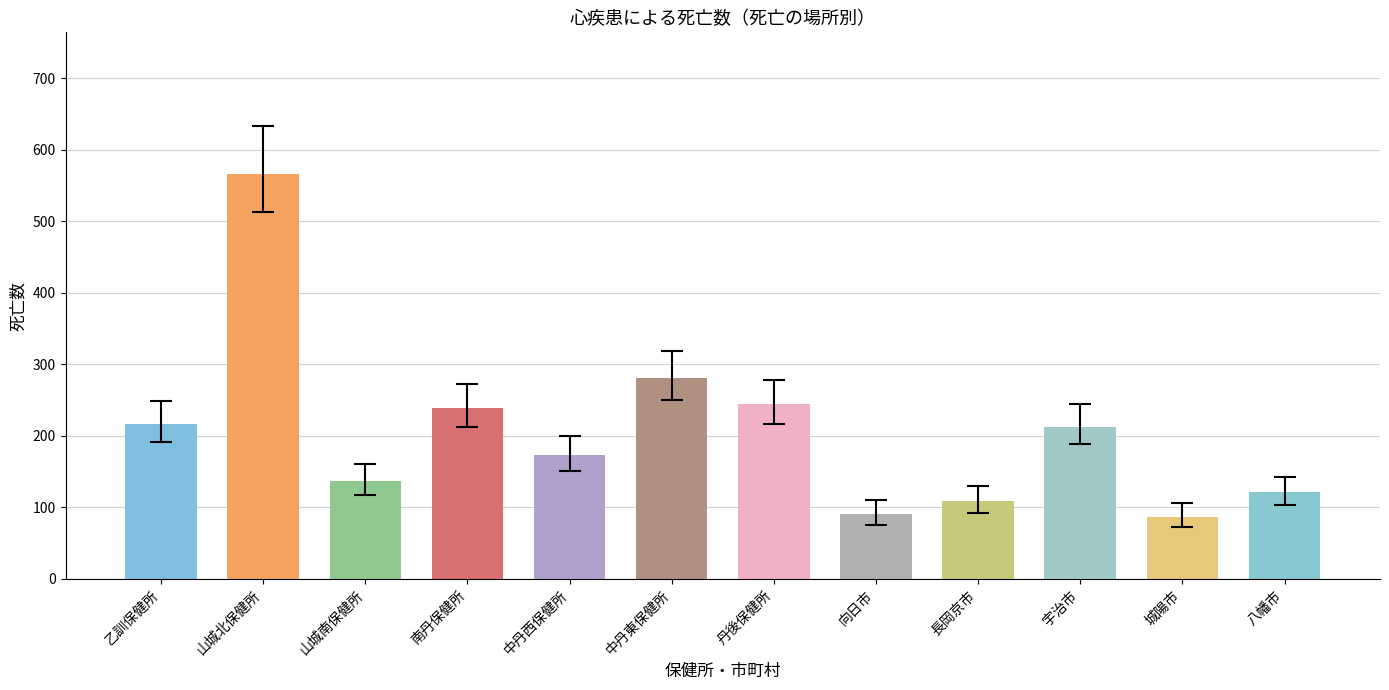

Reading left to right, list all the values displayed in this chart.

乙訓保健所=217	山城北保健所=566	山城南保健所=137	南丹保健所=239	中丹西保健所=173	中丹東保健所=281	丹後保健所=244	向日市=91	長岡京市=109	宇治市=213	城陽市=87	八幡市=121